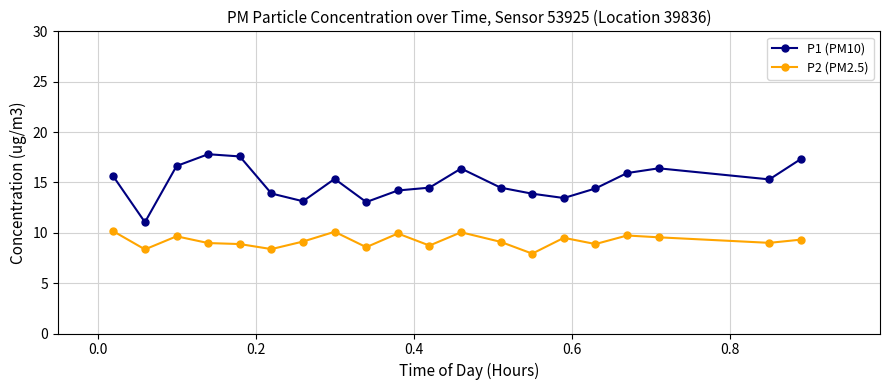

What is the sum of all P2 (PM2.5) values?

183.9